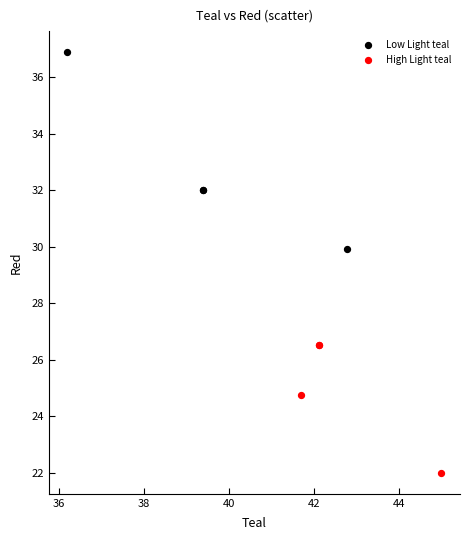

Which series reaches the minimum Y coordinate?

High Light teal